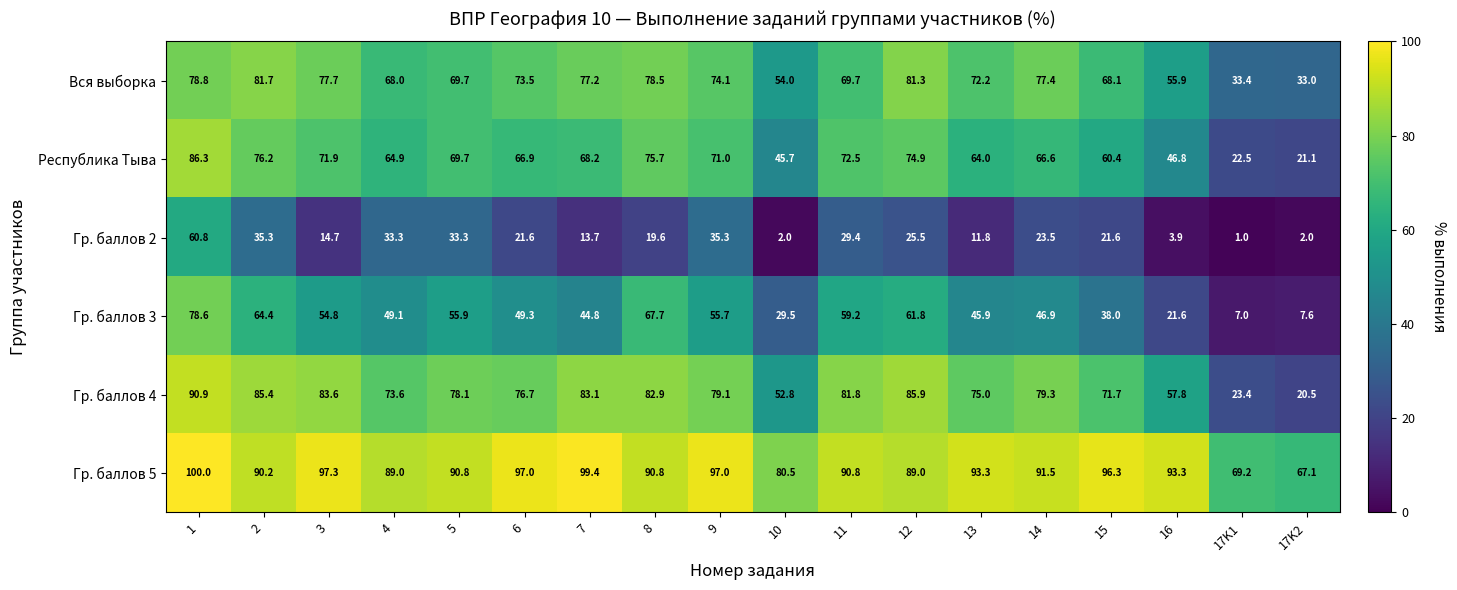

Rank the series at 14 from lowest to highest value.

Гр. баллов 2, Гр. баллов 3, Республика Тыва, Вся выборка, Гр. баллов 4, Гр. баллов 5